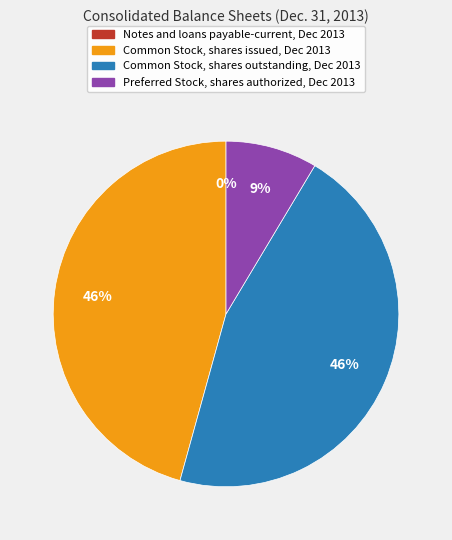

Is Common Stock, shares outstanding the majority of the pie?

No